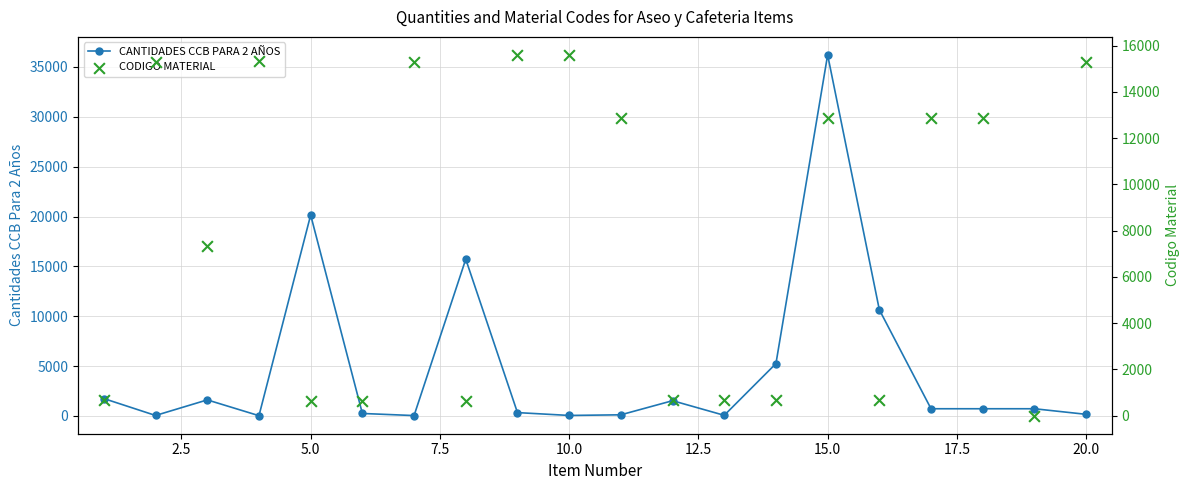

Which series has the largest Y range (max minus min)?

CANTIDADES CCB PARA 2 AÑOS